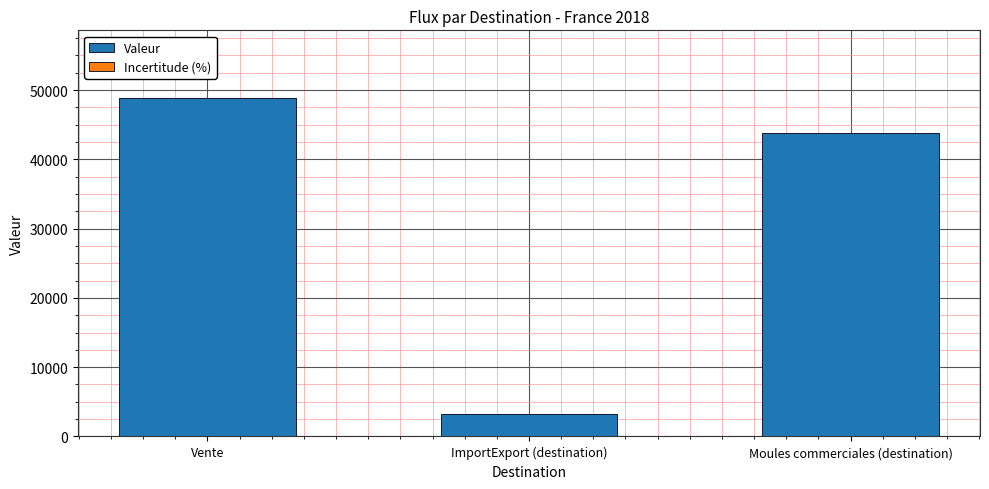

What is the smallest value displayed?

3300